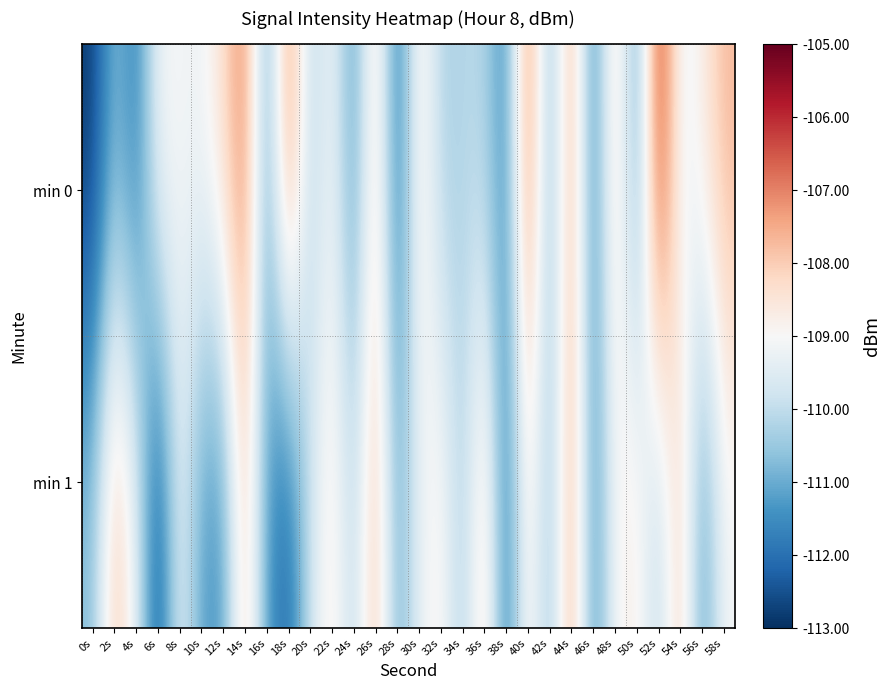

At 4s, list the series in order from smallest to largest.

min 0, min 1